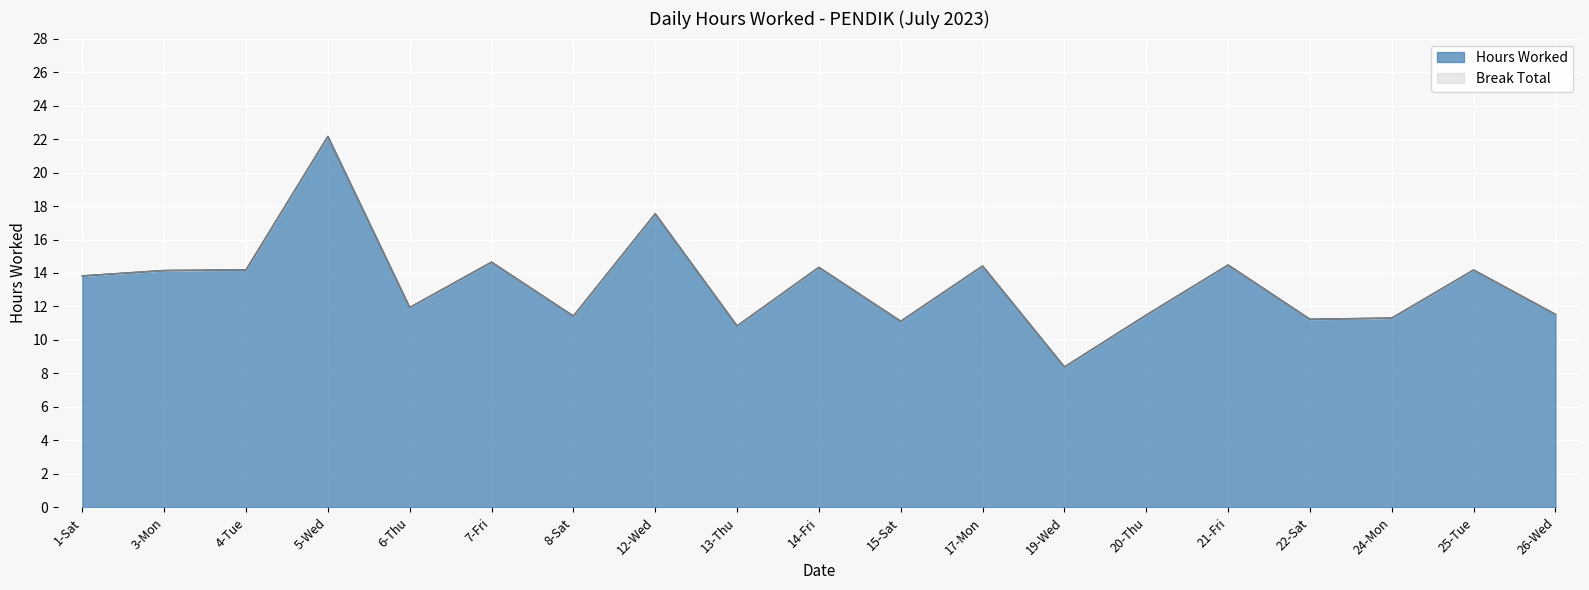

What is the smallest value displayed?

8.4